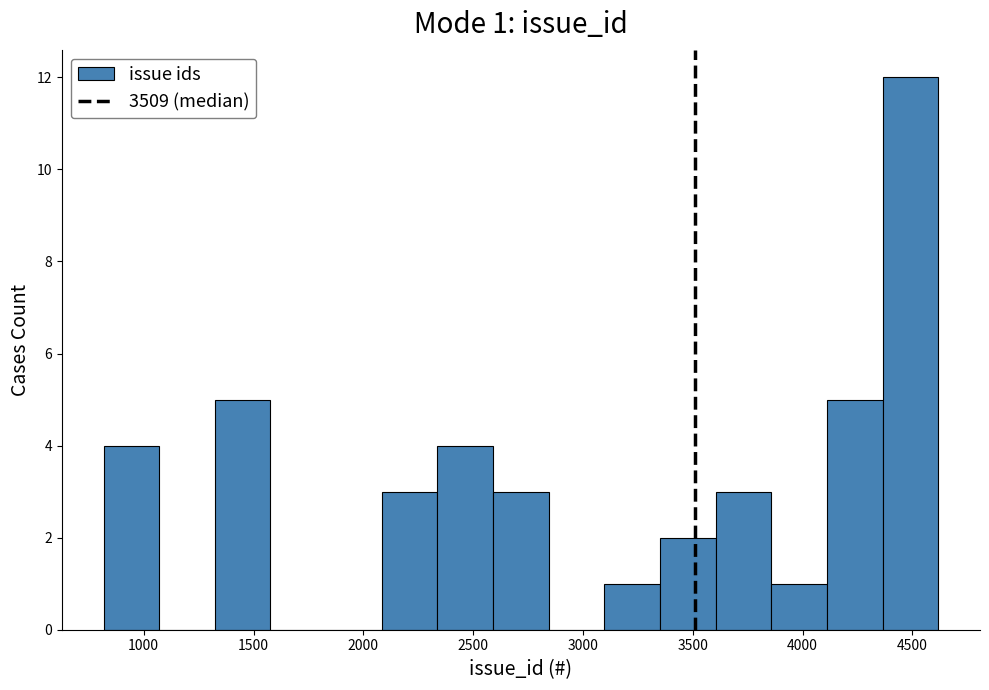

Which range on the x-axis has the tallest bar?

4350 to 4600